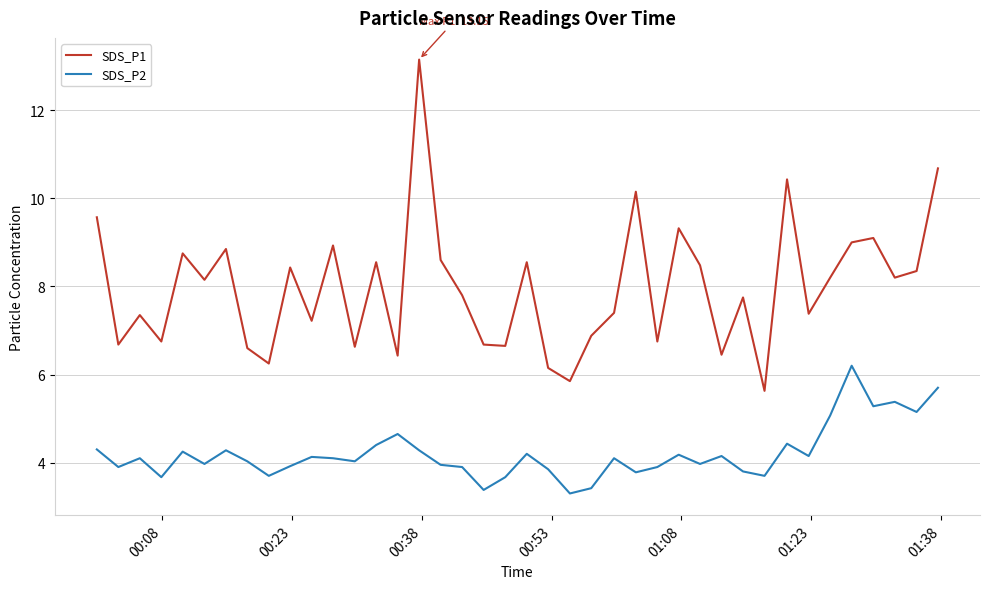

What is the difference between the maximum and minimum values in the SDS_P1 series?

7.5